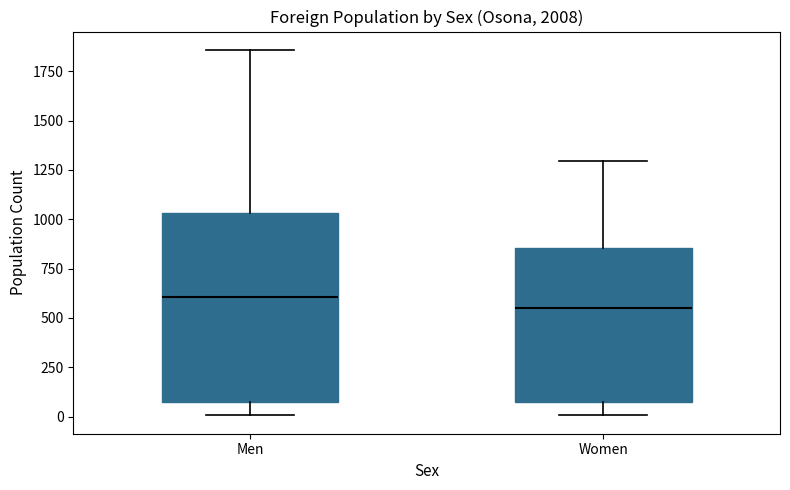

Reading left to right, read every box against the y-axis: the position of its median line, the range the box covers, and the ends of its whiskers. The values are not printed on the chart, so give them approximately, as read against the axis.

Men: median 600, box 50 to 1050, whiskers 0 to 1850
Women: median 550, box 100 to 850, whiskers 0 to 1300